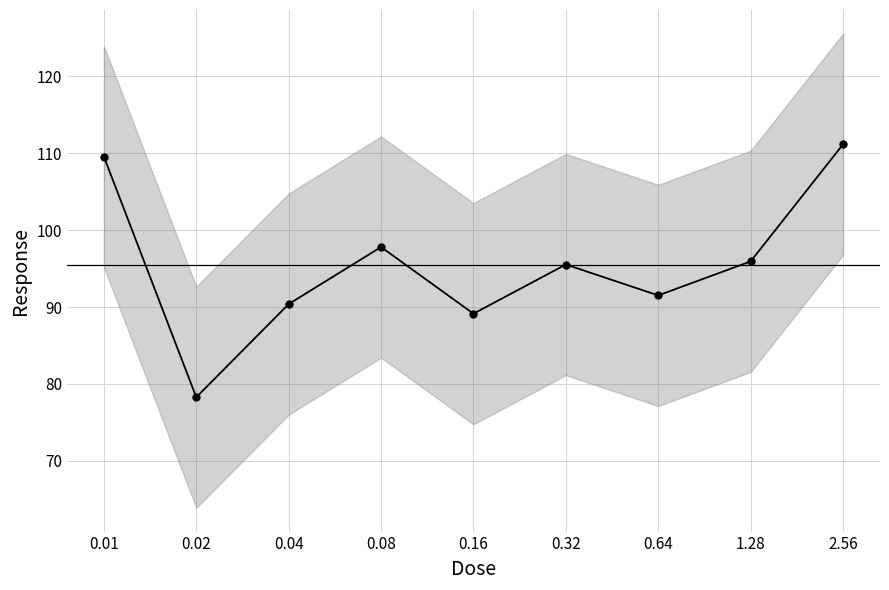

What is the difference between the values at 0.02 and 0.08?

19.5